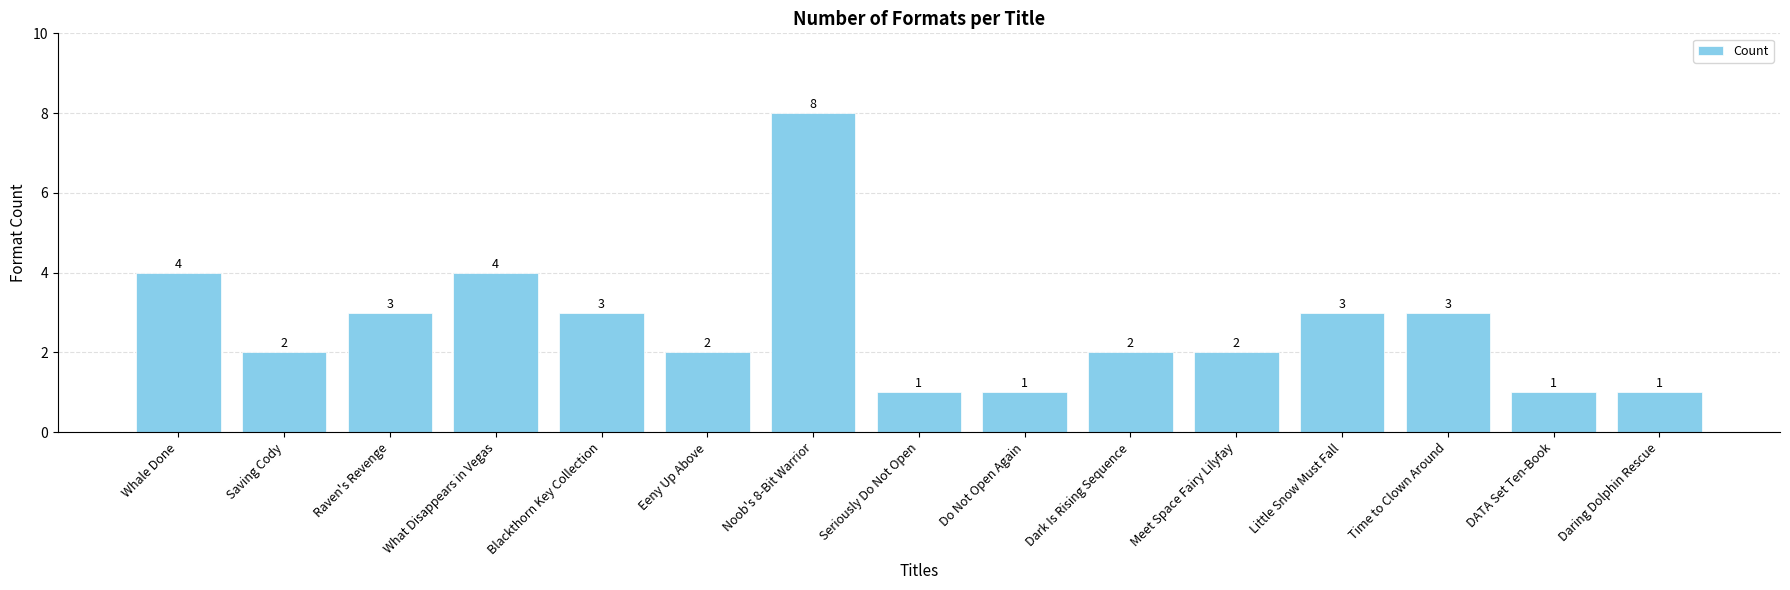

What is the value of the 9th bar from the left?

1